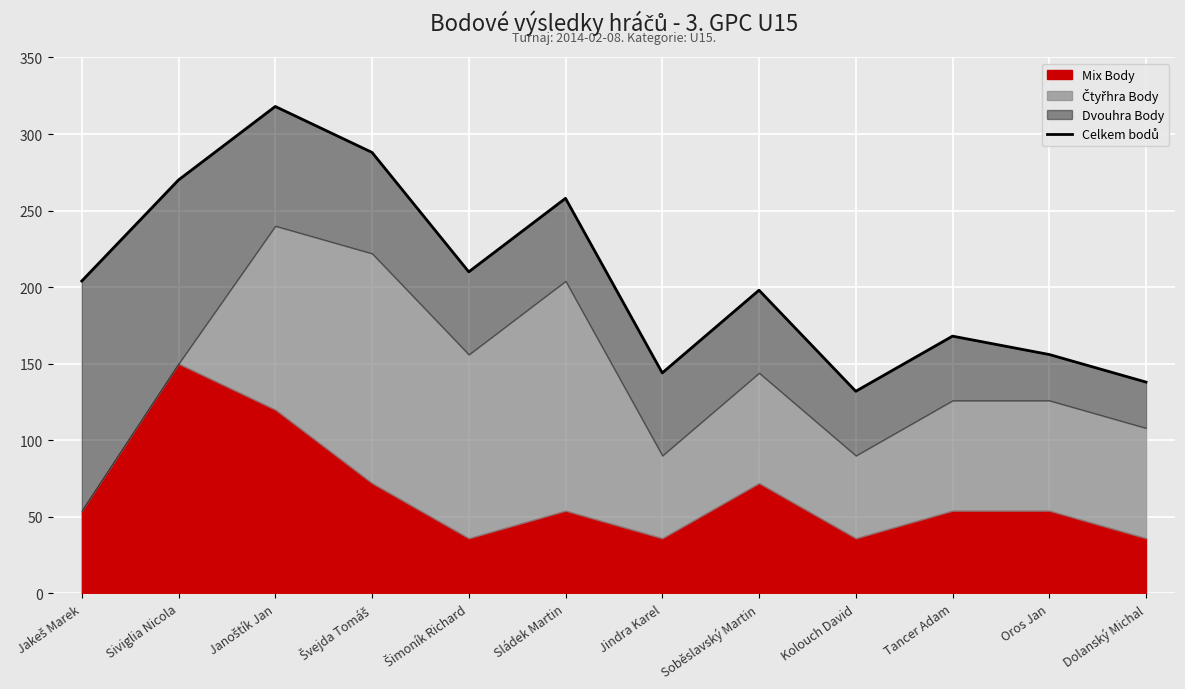

True or false: the data shows 270 at Siviglia Nicola.

True